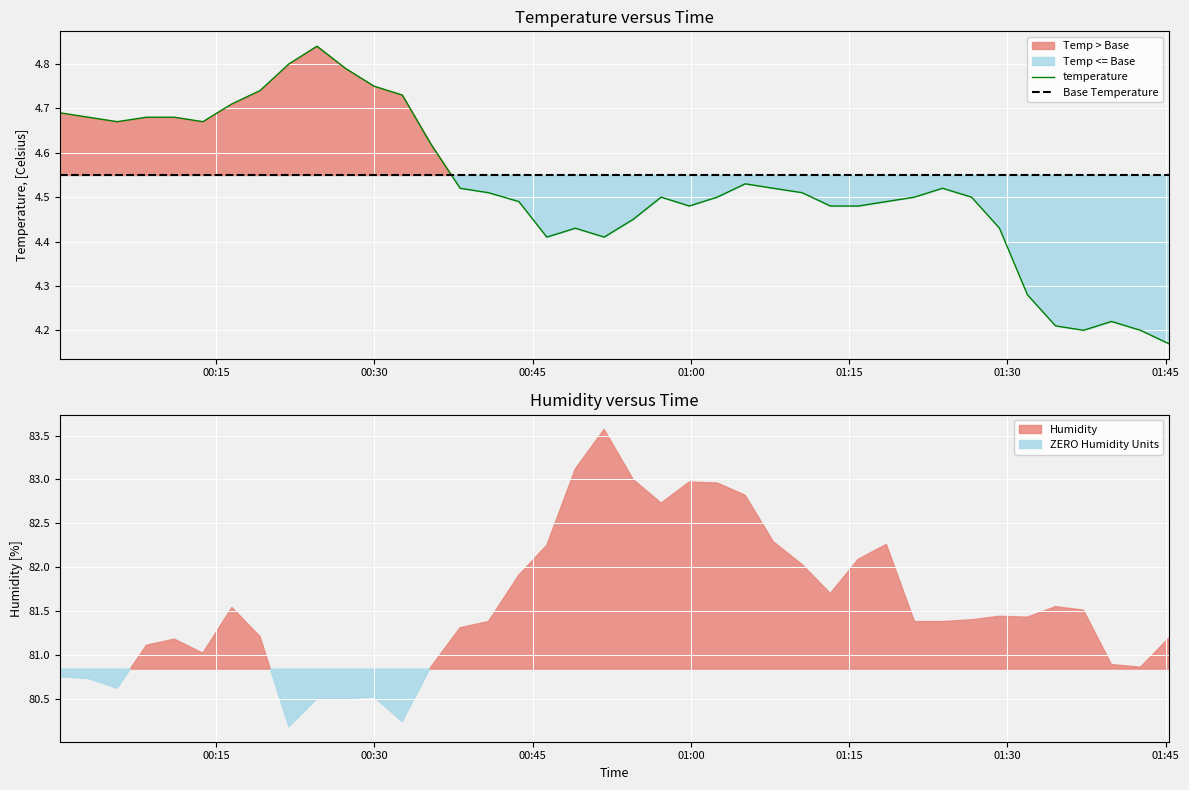

How many interior local peaks (higher than both neighbors) does the data have?

6